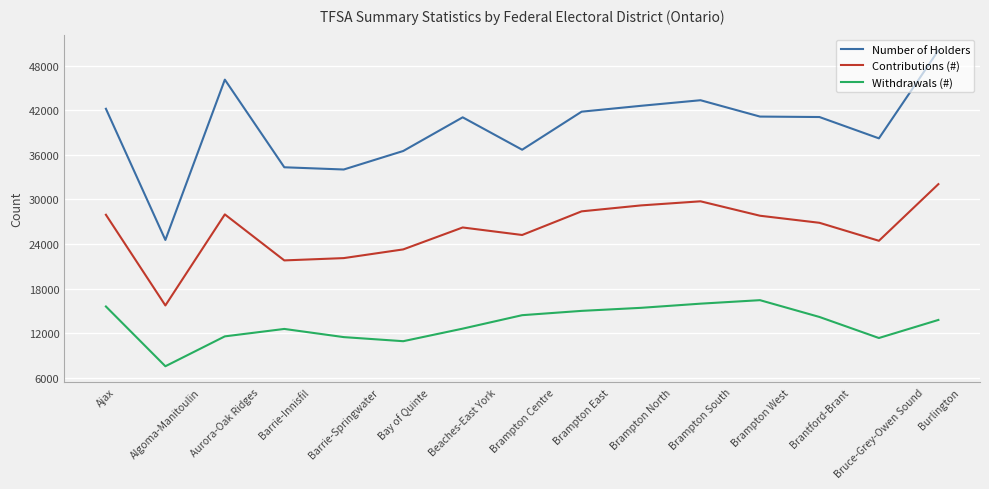

In Withdrawals (#), how many points are lower than both neighbors (excluding endpoints)?

3